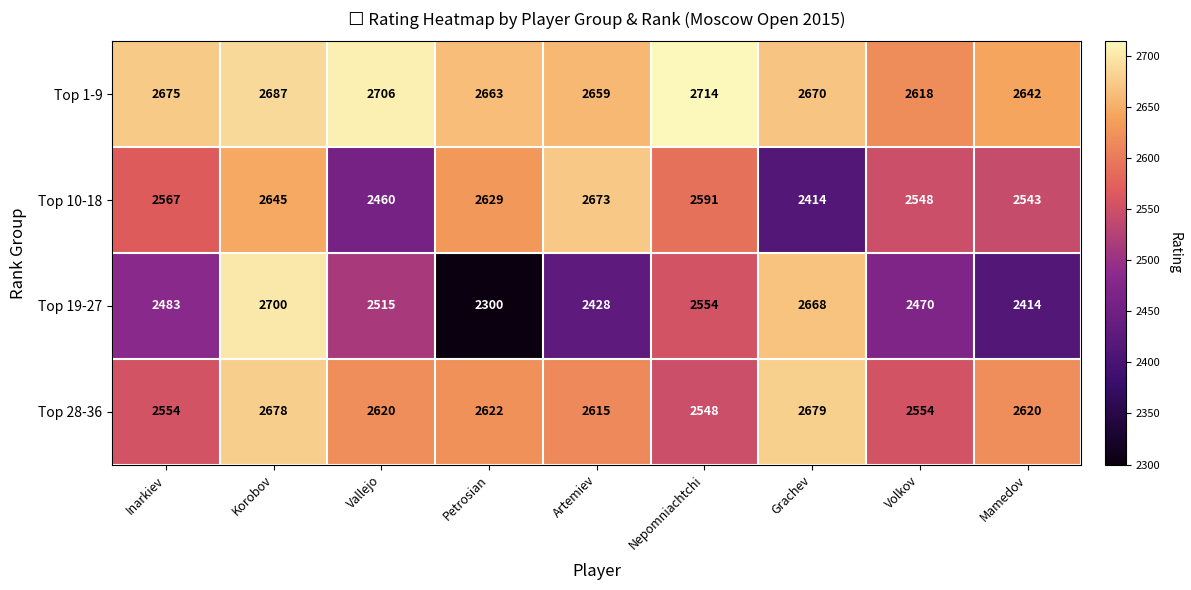

Count the number of categories in the chart.

9